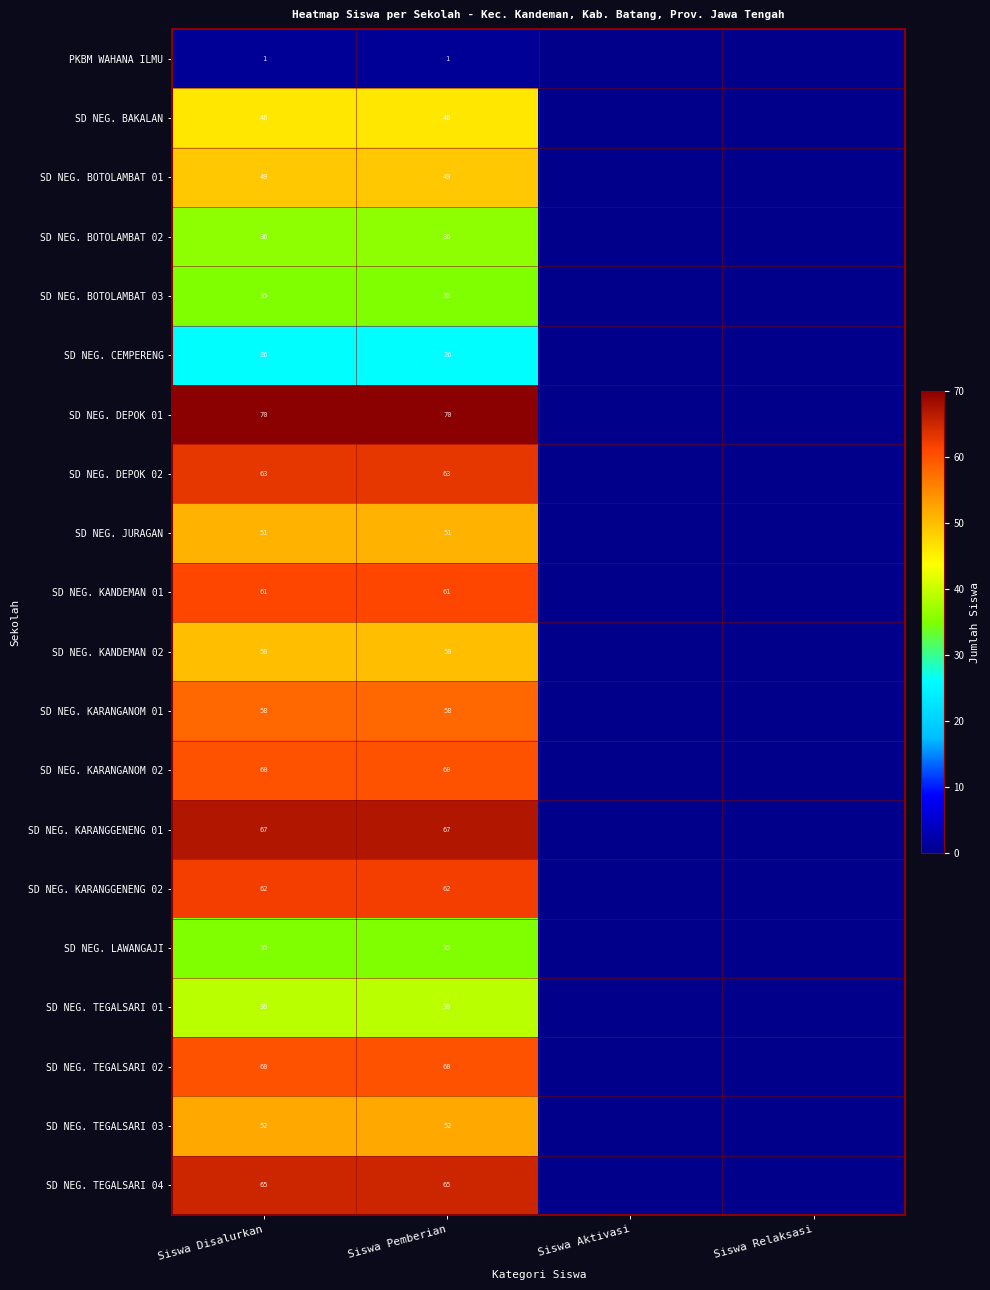

What is the total value across all series at Siswa Disalurkan?

986